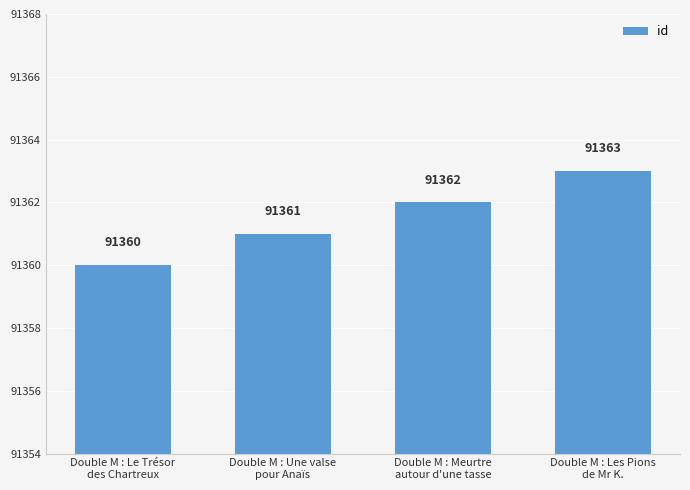

Count the number of data series in this chart.

1